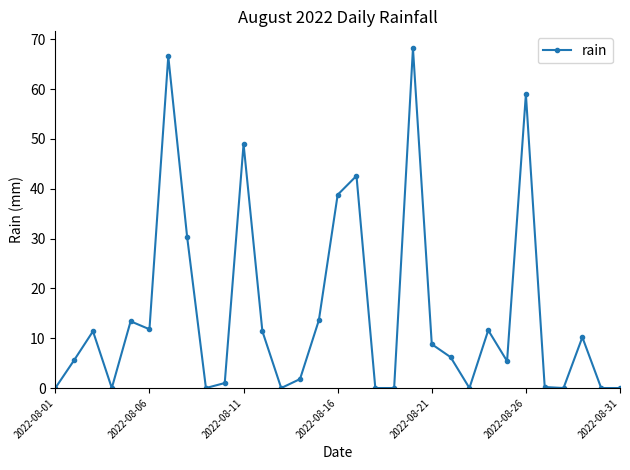

What is the maximum value shown in the chart?

68.2